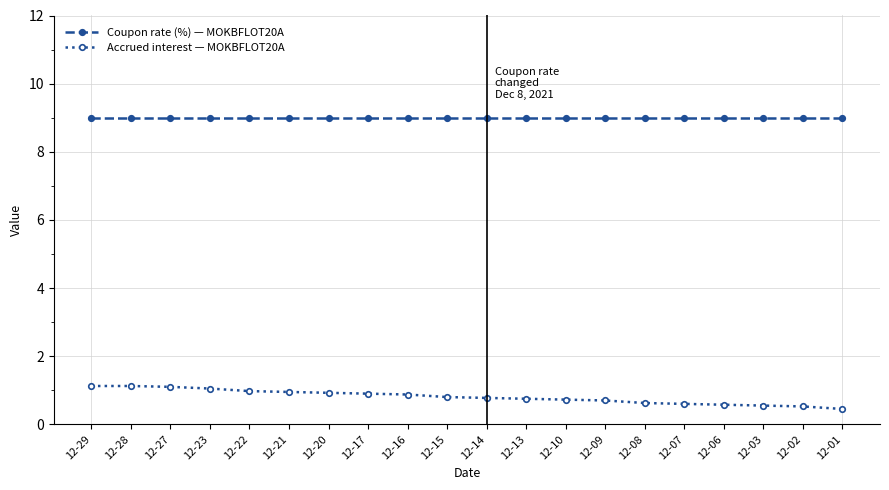

What is the value of the Coupon rate (%) — MOKBFLOT20A point at the 9th from the left?

9.0